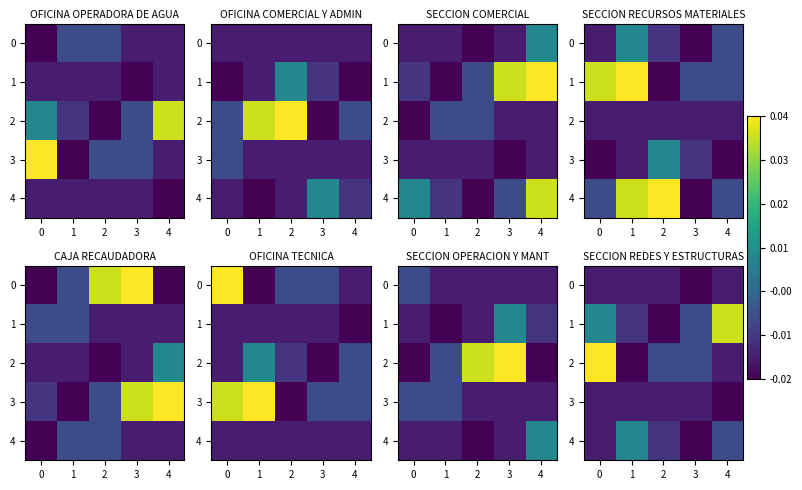

Which category has the lowest value across all series?

2